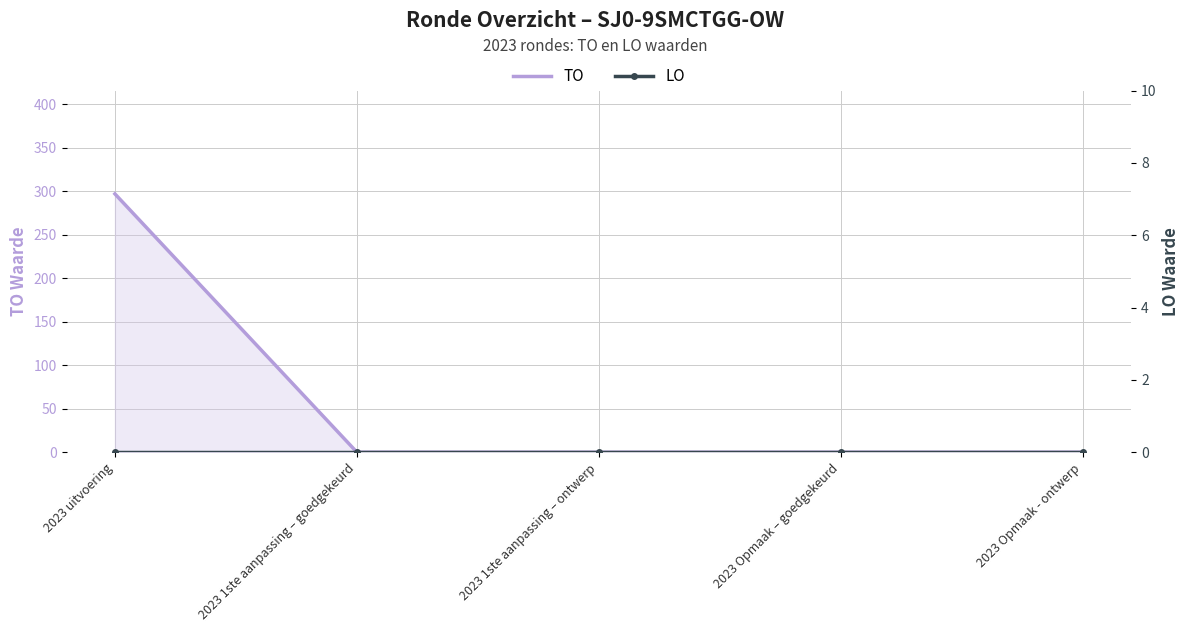

True or false: LO and TO intersect in this chart.

False